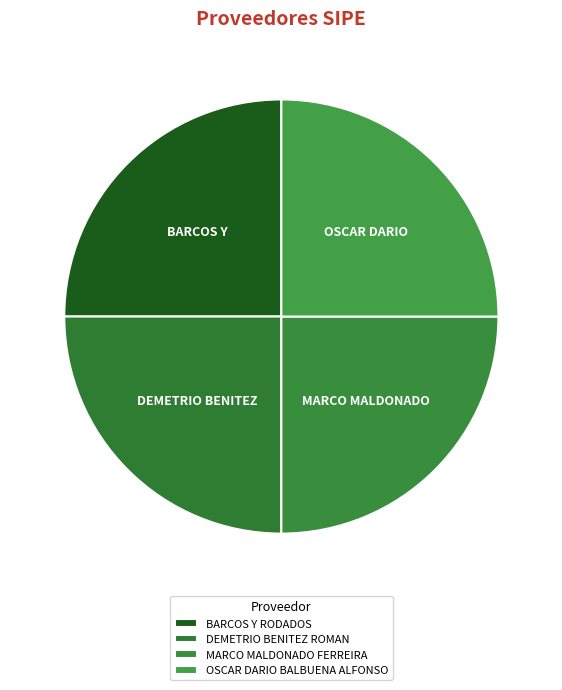

How many segments does this pie chart have?

4